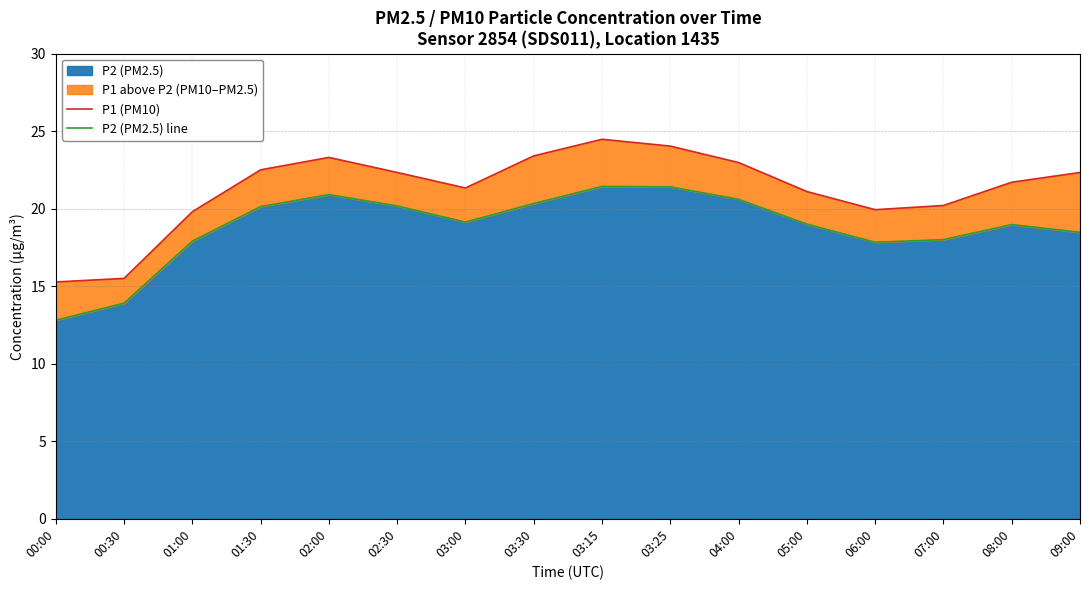

Reading right to left, list all the values displayed in this chart.

P1 (PM10): 09:00=22.3	08:00=21.7	07:00=20.2	06:00=19.9	05:00=21.1	04:00=23.0	03:25=24.0	03:15=24.5	03:30=23.4	03:00=21.3	02:30=22.3	02:00=23.3	01:30=22.5	01:00=19.8	00:30=15.5	00:00=15.3
P2 (PM2.5) line: 09:00=18.5	08:00=19.0	07:00=18.0	06:00=17.8	05:00=19.0	04:00=20.6	03:25=21.4	03:15=21.4	03:30=20.3	03:00=19.1	02:30=20.2	02:00=20.9	01:30=20.1	01:00=17.9	00:30=13.9	00:00=12.8